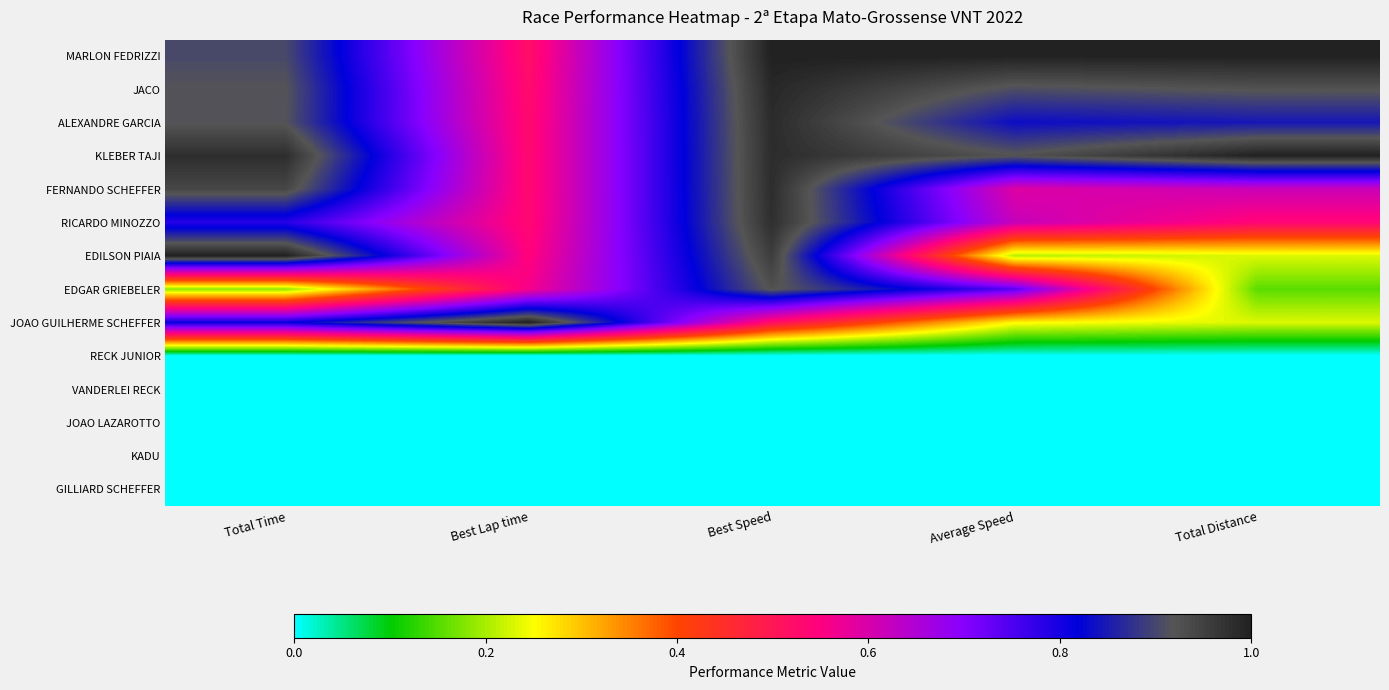

Rank the series by their maximum value, from lowest to highest.

RECK JUNIOR, VANDERLEI RECK, JOAO LAZAROTTO, KADU, GILLIARD SCHEFFER, EDGAR GRIEBELER, RICARDO MINOZZO, FERNANDO SCHEFFER, ALEXANDRE GARCIA, JACO, MARLON FEDRIZZI, KLEBER TAJI, EDILSON PIAIA, JOAO GUILHERME SCHEFFER